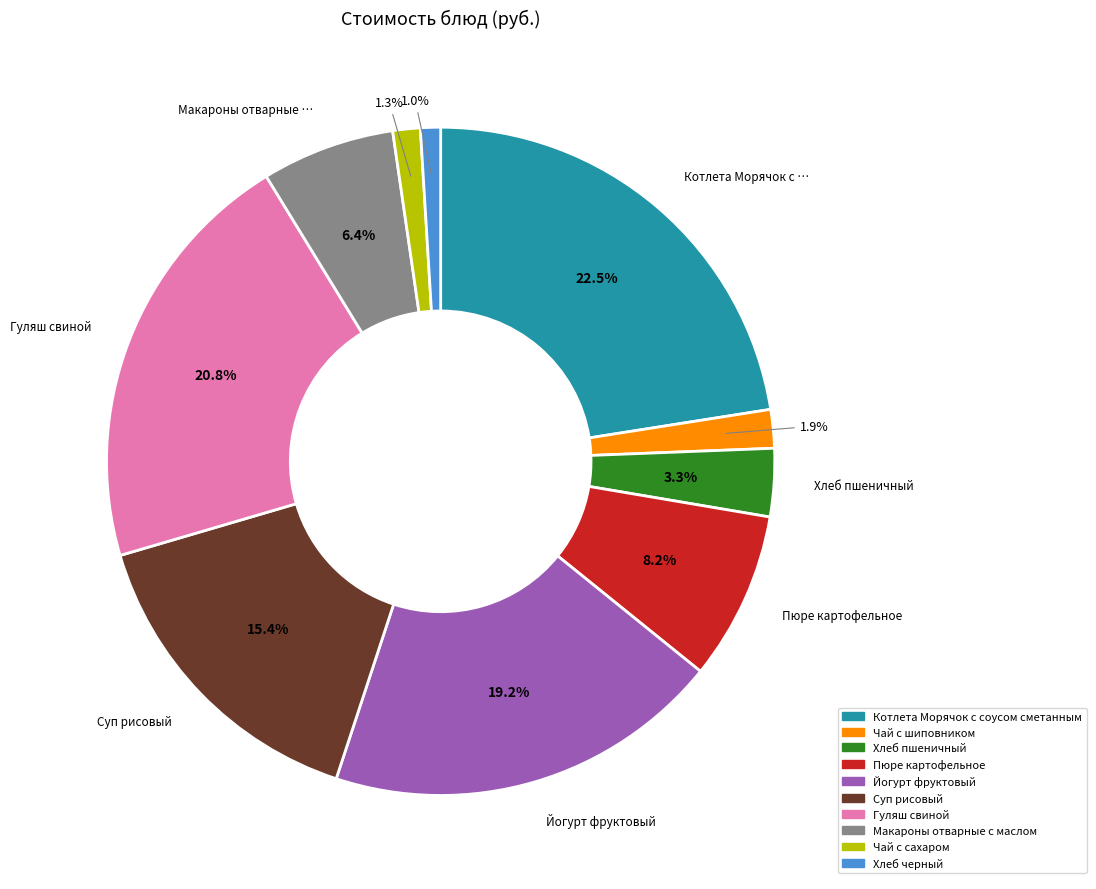

Does Макароны отварные с маслом account for over 50% of the chart?

No